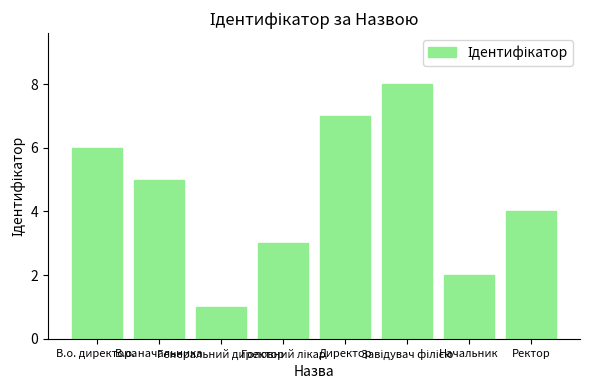

What is the greatest value displayed?

8